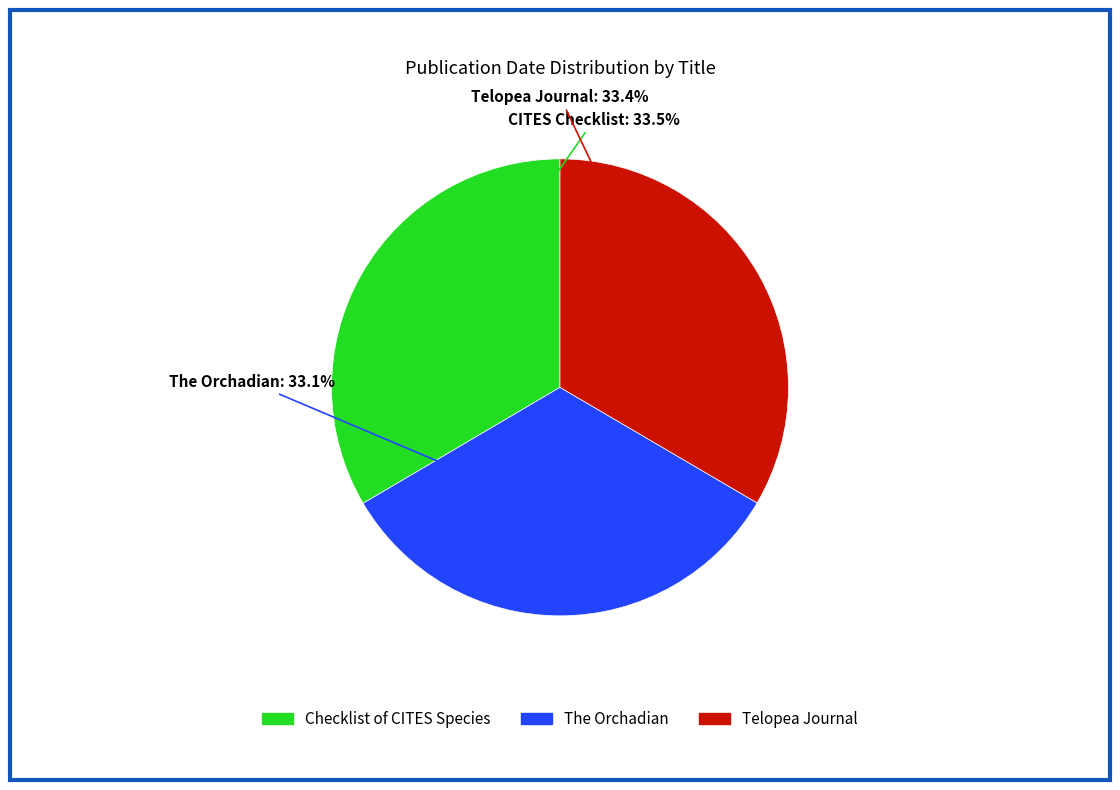

Does any single category account for the majority?

No